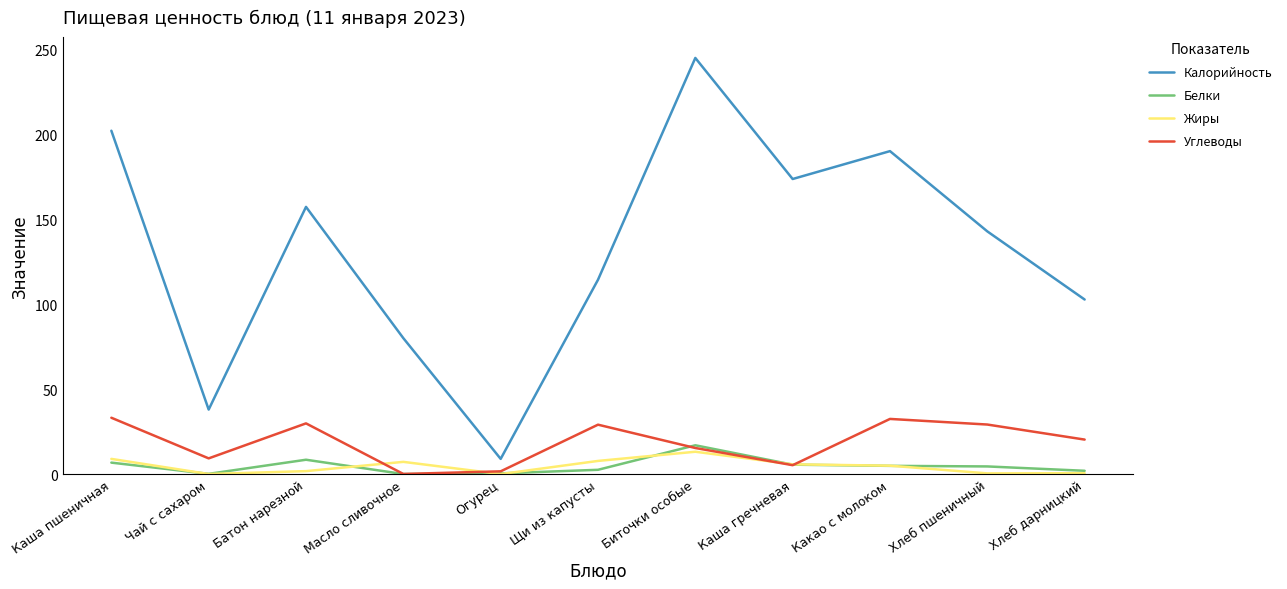

What is the smallest value displayed?

0.1